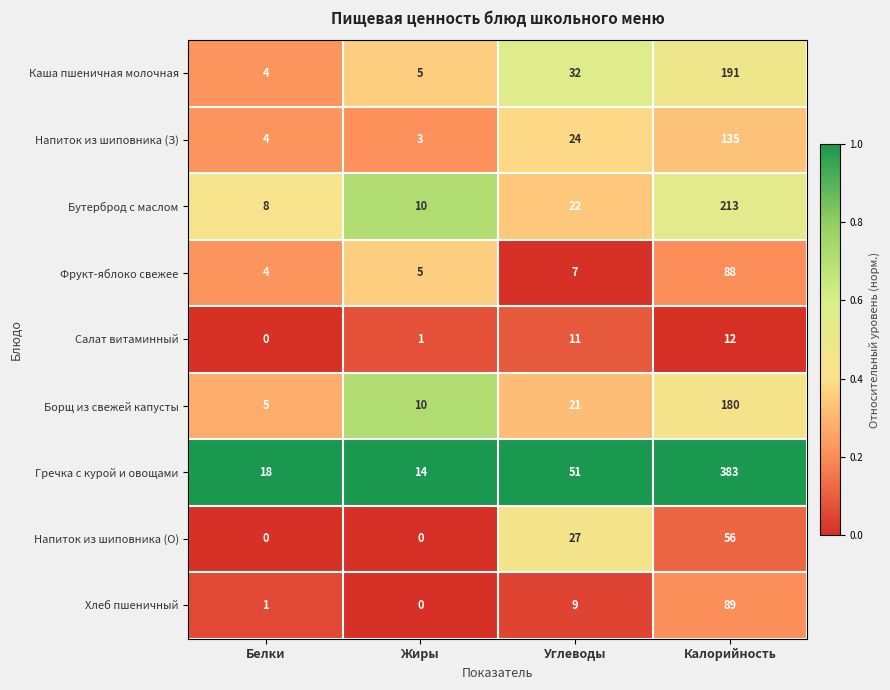

What is the difference between the Гречка с курой и овощами values at Белки and Углеводы?

33